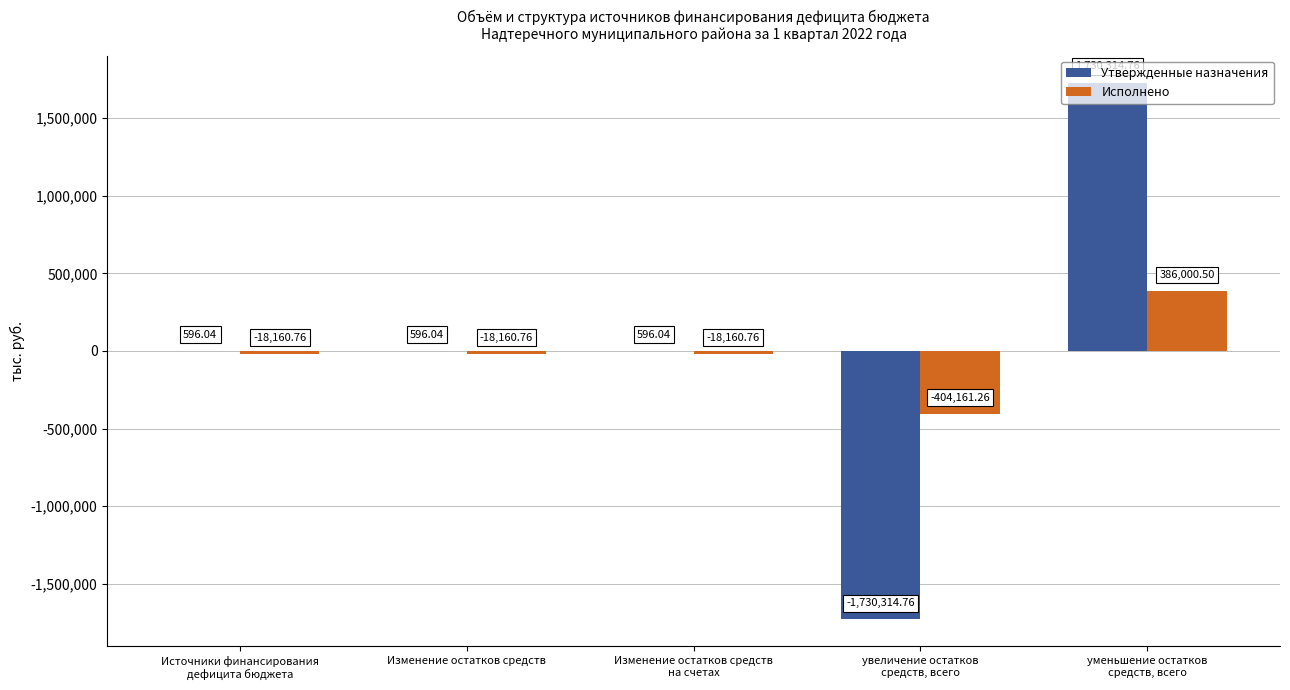

Which series has the largest total across all categories?

Утвержденные назначения